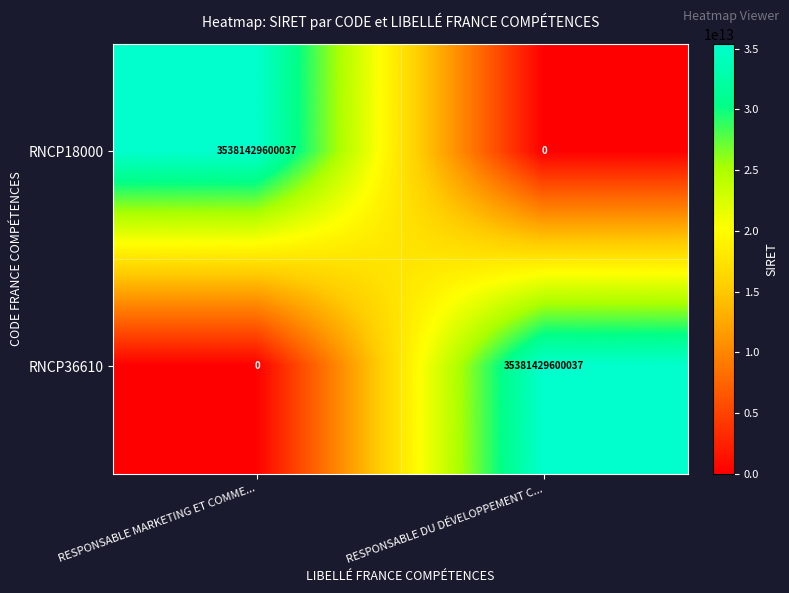

The RNCP36610 series shows 62301027169644 at RESPONSABLE DU DÉVELOPPEMENT C.... True or false?

False